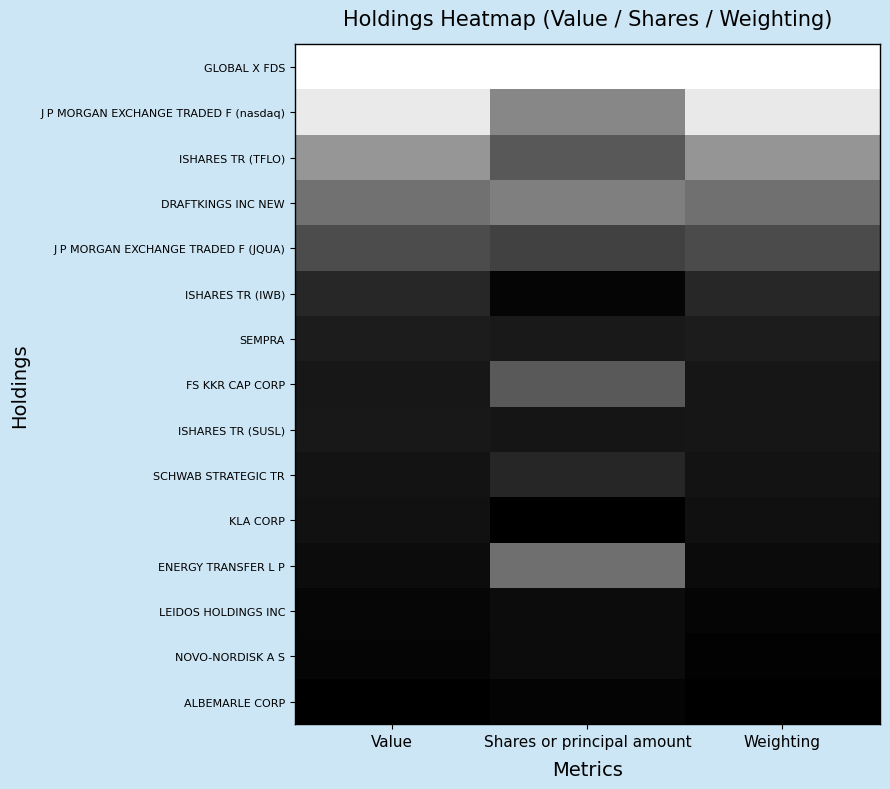

At which category does the chart reach its minimum across all series?

Shares or principal amount